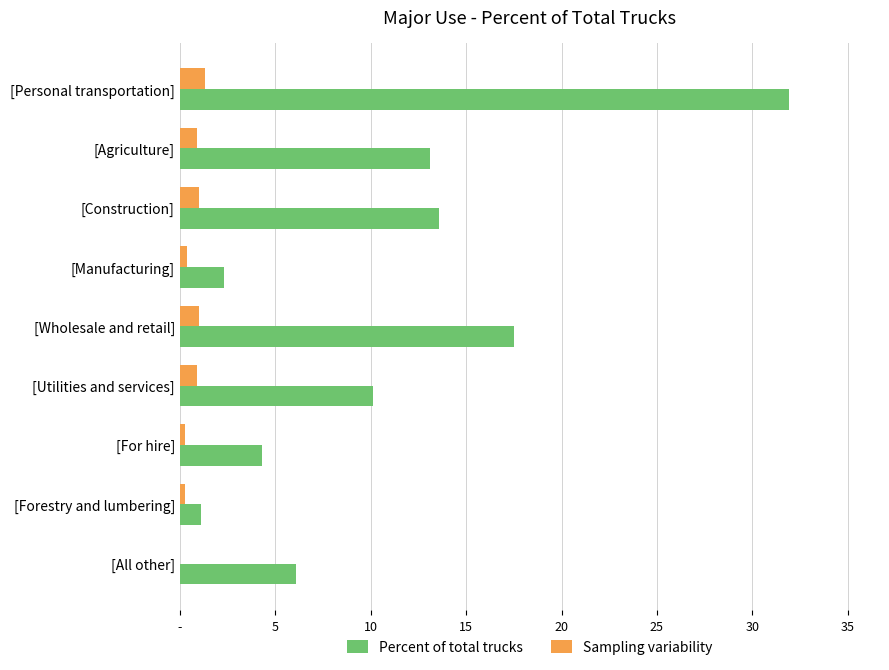

Reading left to right, transcribe all the data shown in this chart.

Percent of total trucks: 31.9	13.1	13.6	2.3	17.5	10.1	4.3	1.1	6.1
Sampling variability: 1.3	0.9	1.0	0.4	1.0	0.9	0.3	0.3	0.0